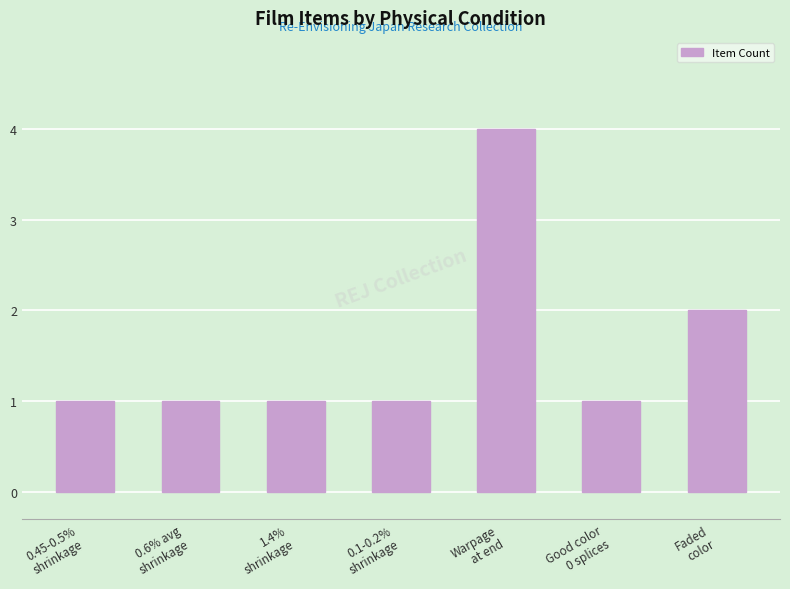

Are the bars horizontal?

No